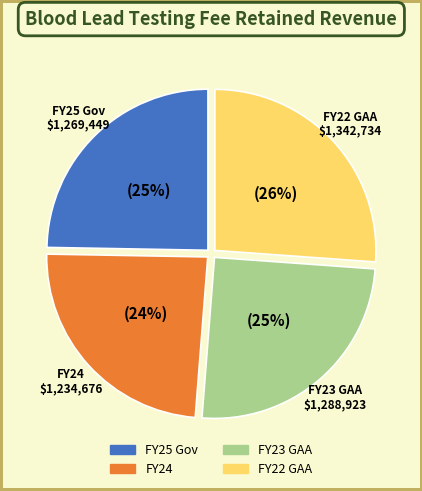

Between FY22 GAA and FY24, which is larger?

FY22 GAA